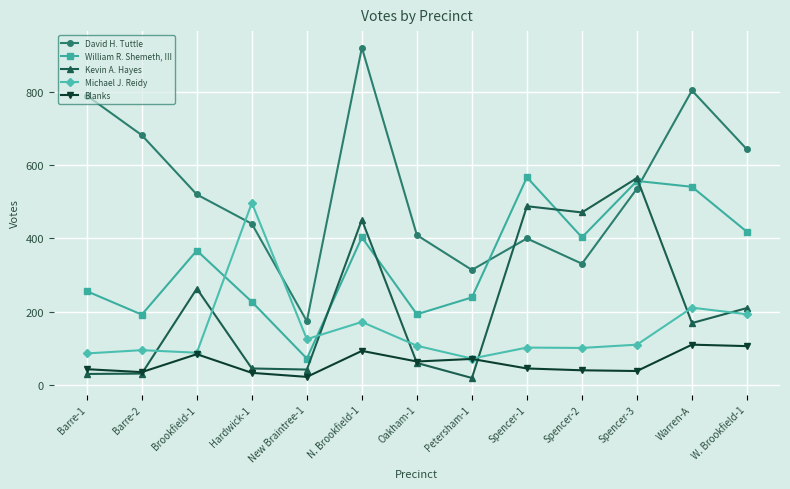

Between which two adjacent categories do Michael J. Reidy and David H. Tuttle first intersect?

Brookfield-1 and Hardwick-1